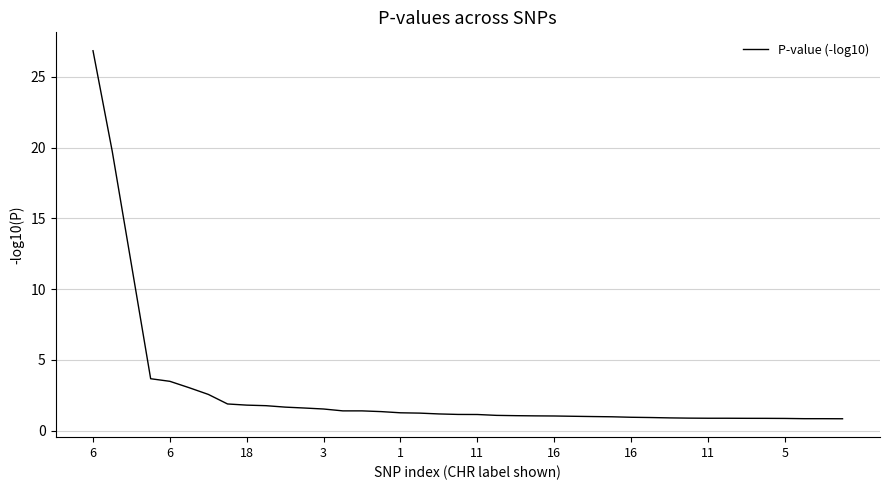

What is the smallest value displayed?

0.8